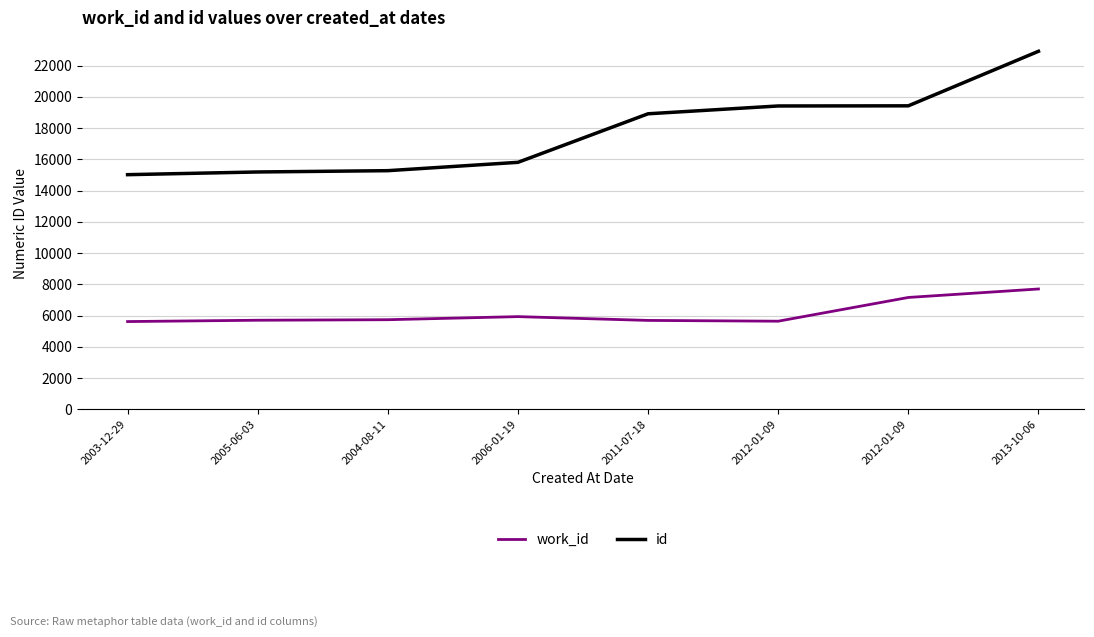

Is this an area chart (filled region under the line)?

No